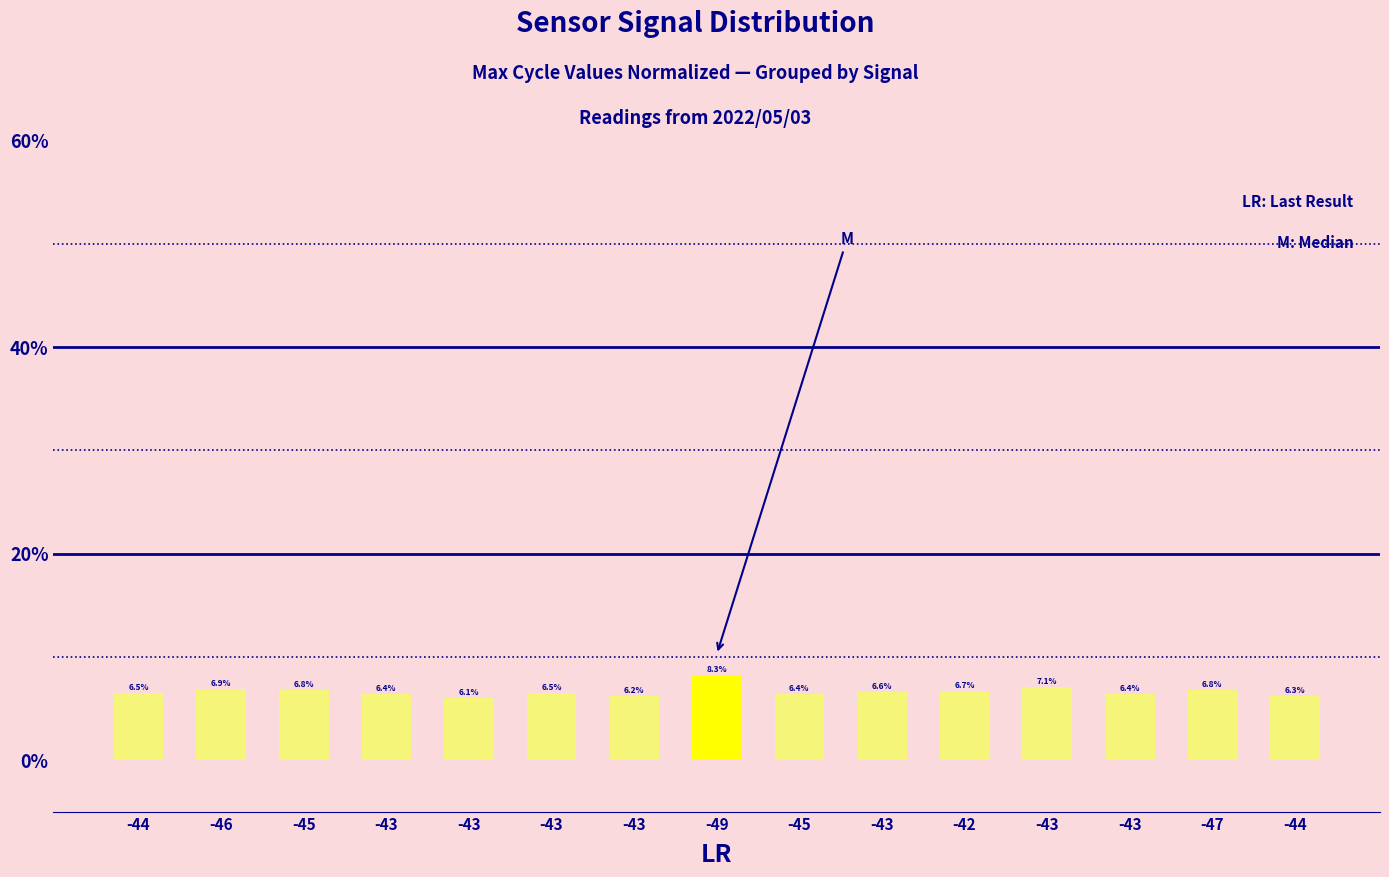

How many bars are there in total?

15